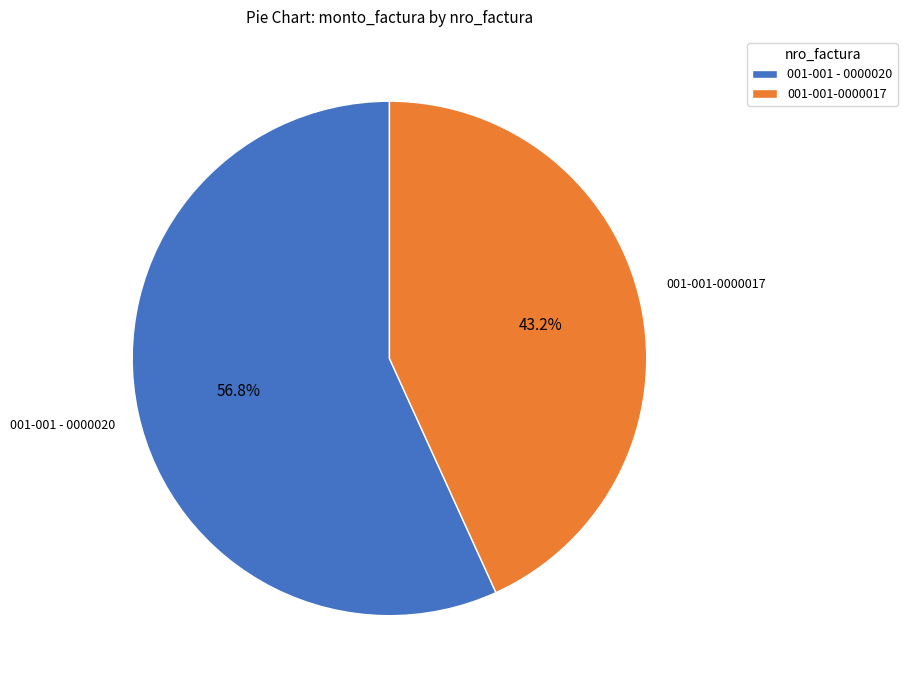

What is the ratio of the value at 001-001-0000017 to the value at 001-001 - 0000020?

0.8